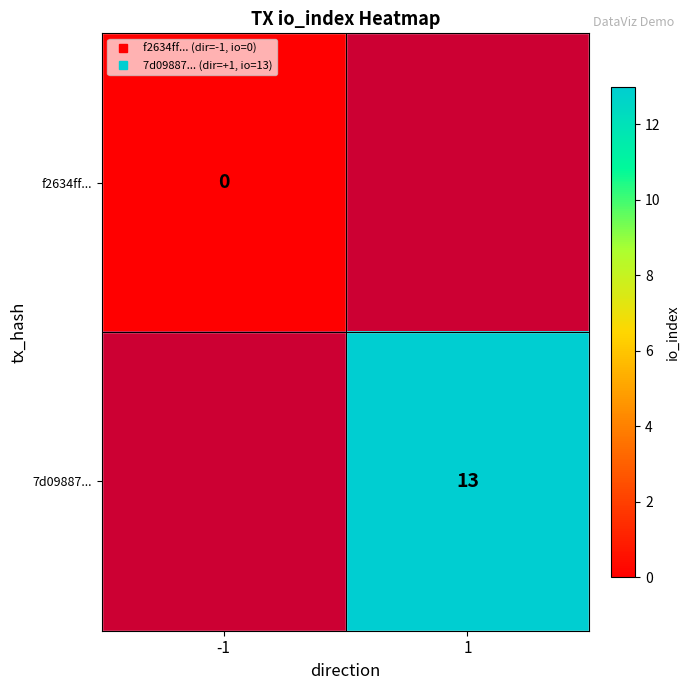

Which series has the largest range (max minus min)?

f2634ff...